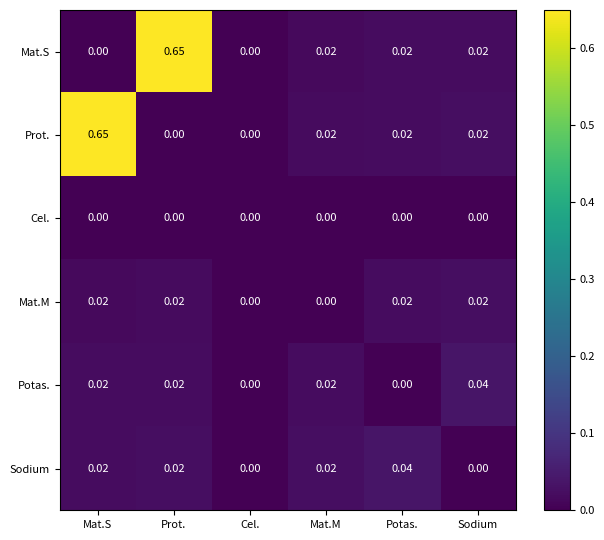

Which series changed the most between Mat.S and Mat.M?

Prot.